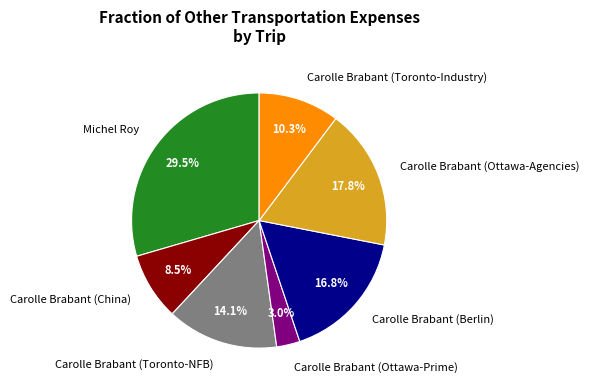

How many slices are in this pie chart?

7